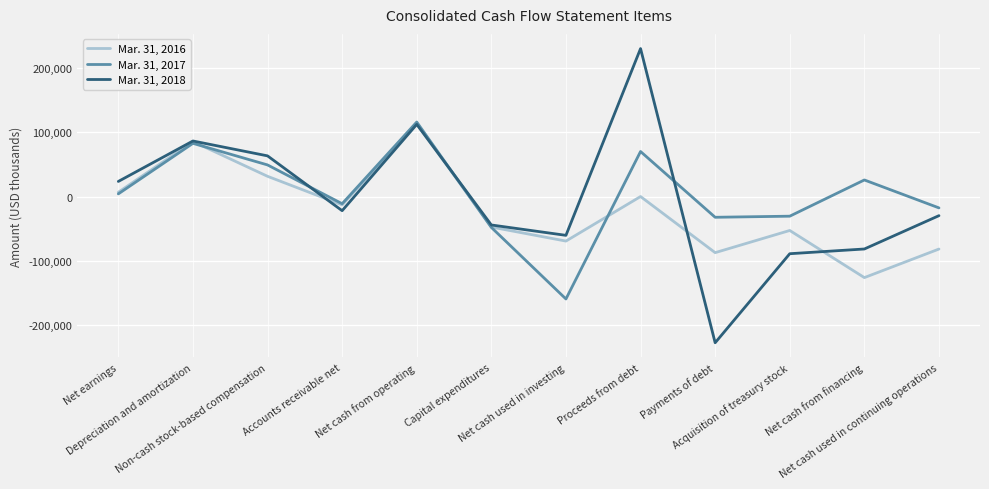

List the series in order of their peak value, lowest first.

Mar. 31, 2016, Mar. 31, 2017, Mar. 31, 2018